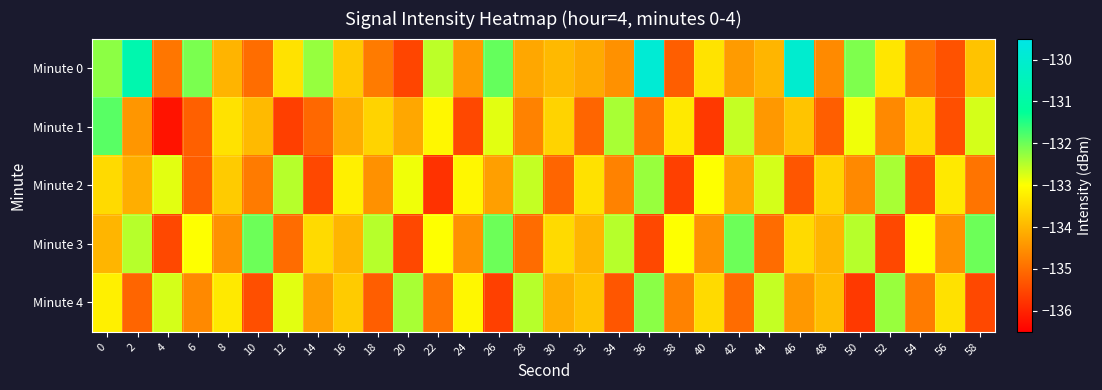

Count the number of categories in the chart.

30